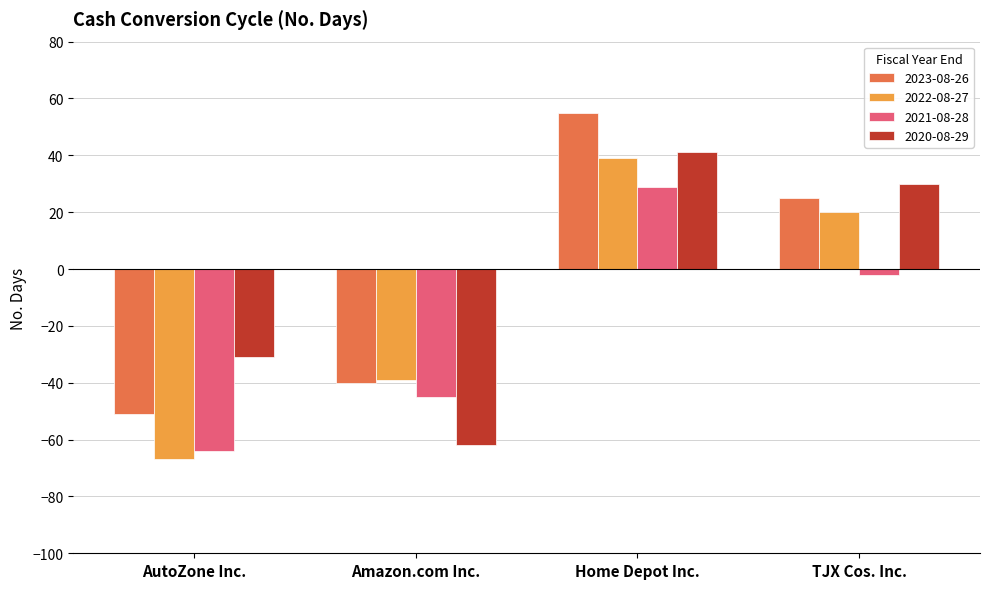

How many groups of bars are there?

4